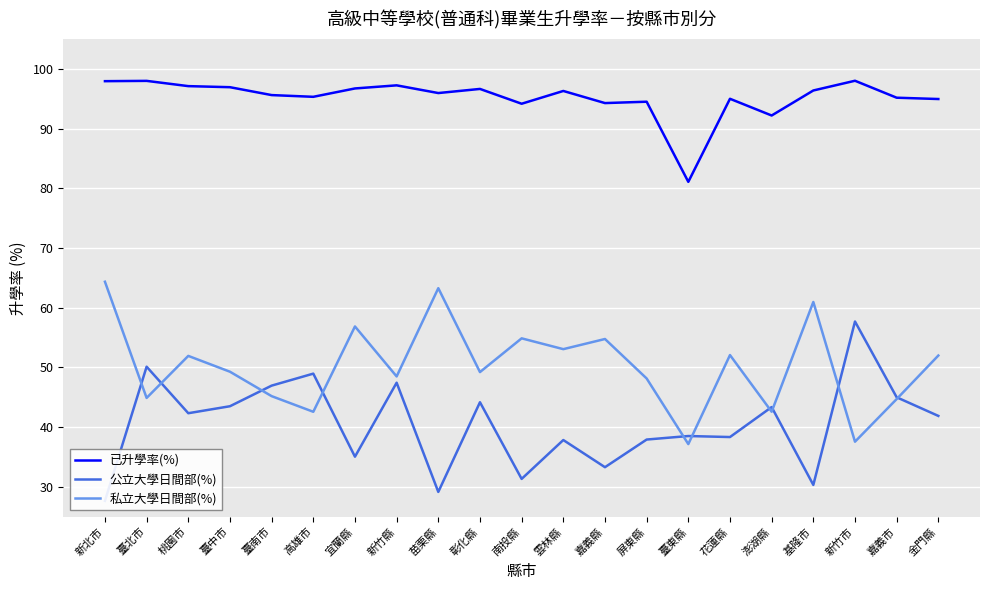

Which series has the largest total across all categories?

已升學率(%)